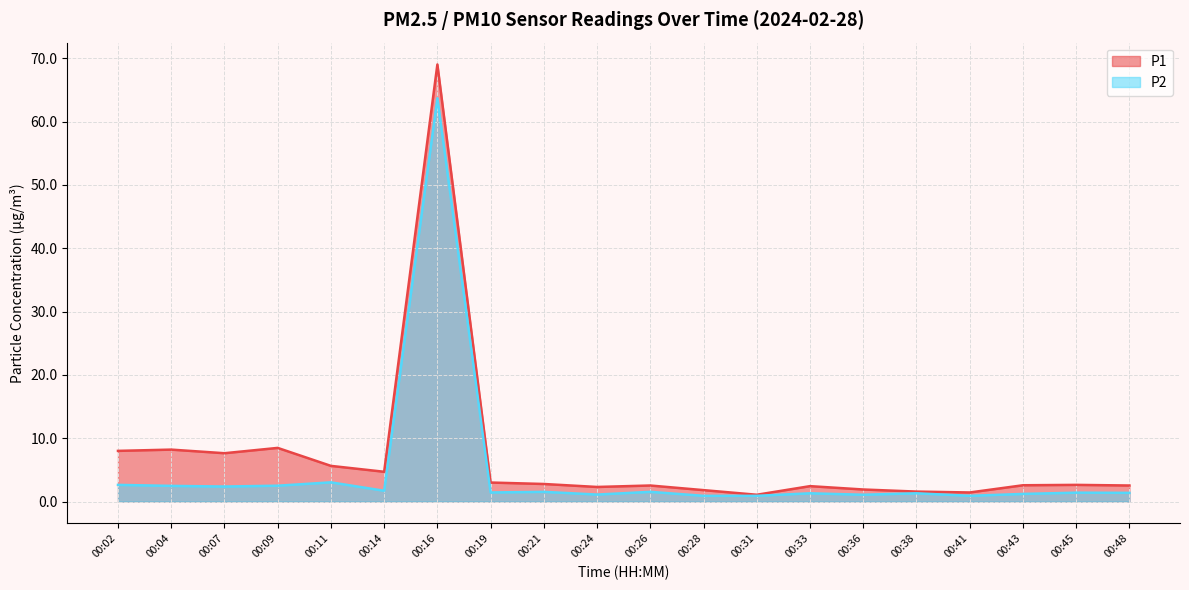

At how many categories does at least one series exceed 53?

1